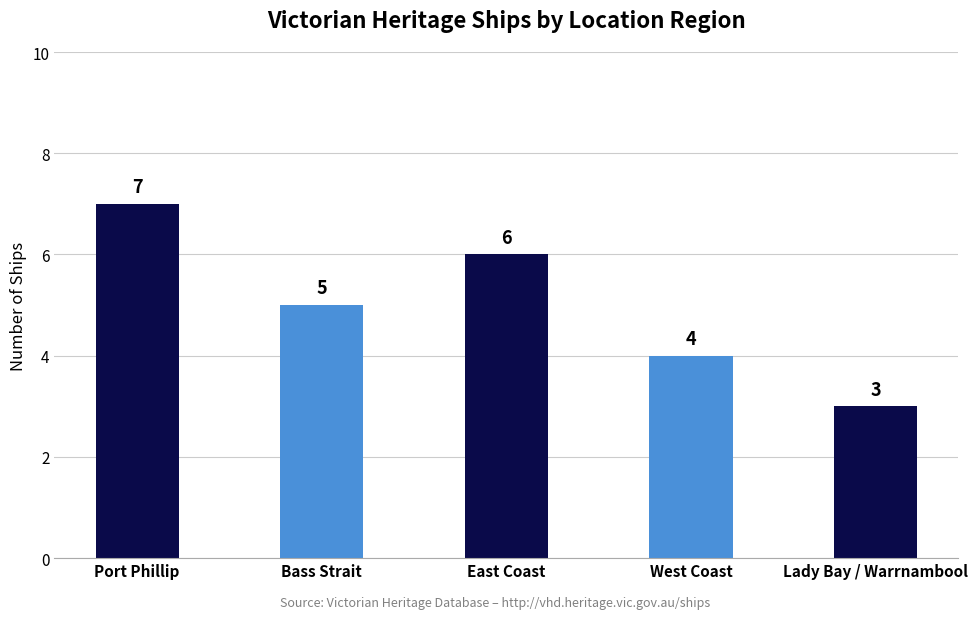

Which label corresponds to the largest value in the chart?

Port Phillip